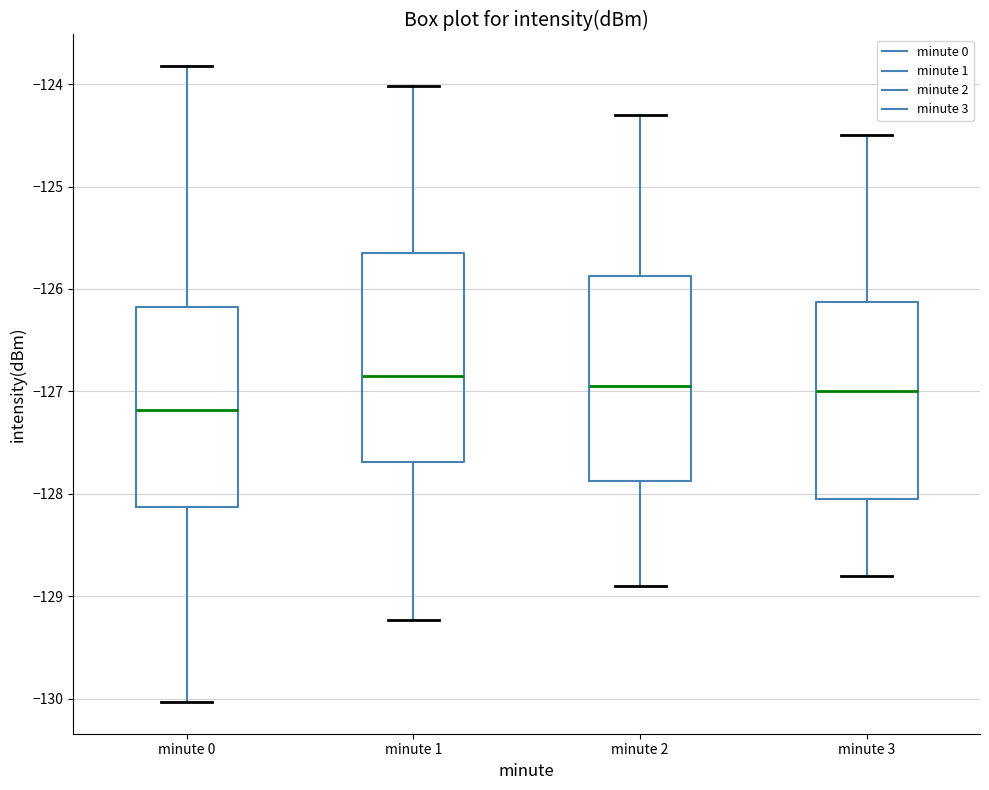

Where is the lower edge of the box for minute 0 on the y-axis? The values are not printed on the chart, so give them approximately, as read against the axis.

-128.1